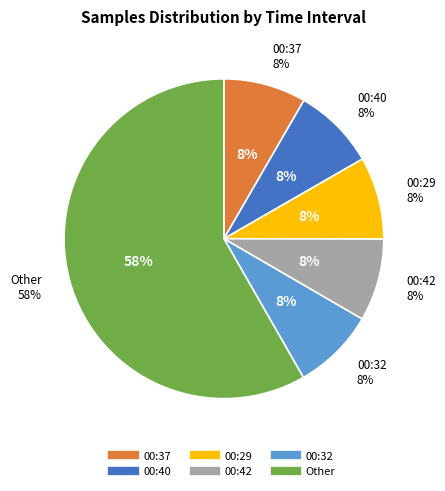

Approximately how many times larger is the value at 00:32 compared to 00:29?

1.0